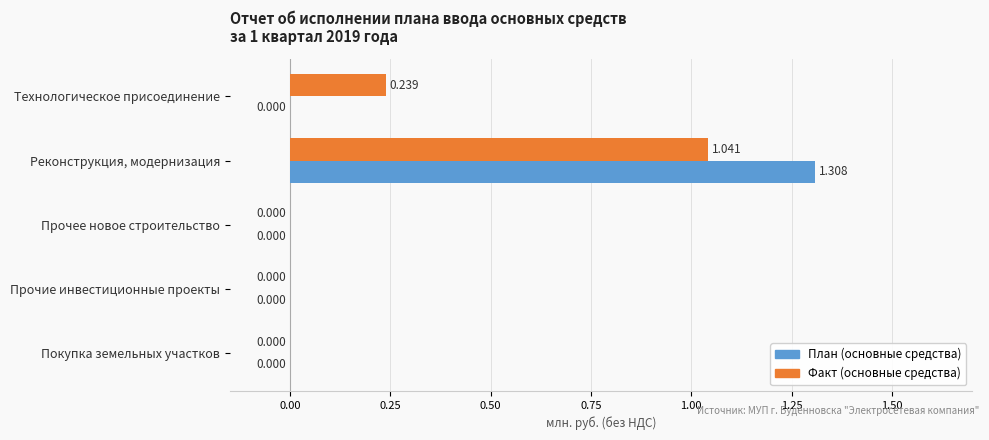

At which category is the sum across all series the highest?

Реконструкция, модернизация